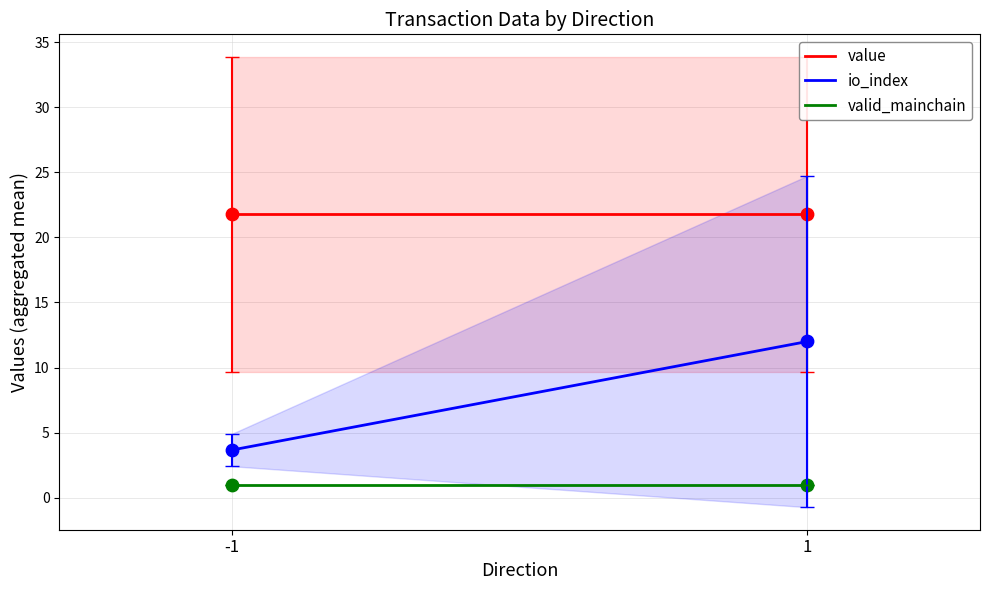

At how many categories does at least one series exceed 15?

2